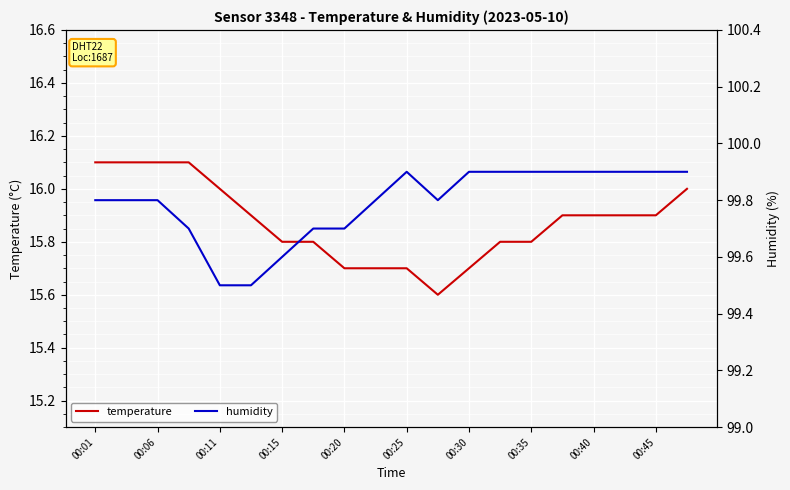

True or false: humidity and temperature cross at least once.

False